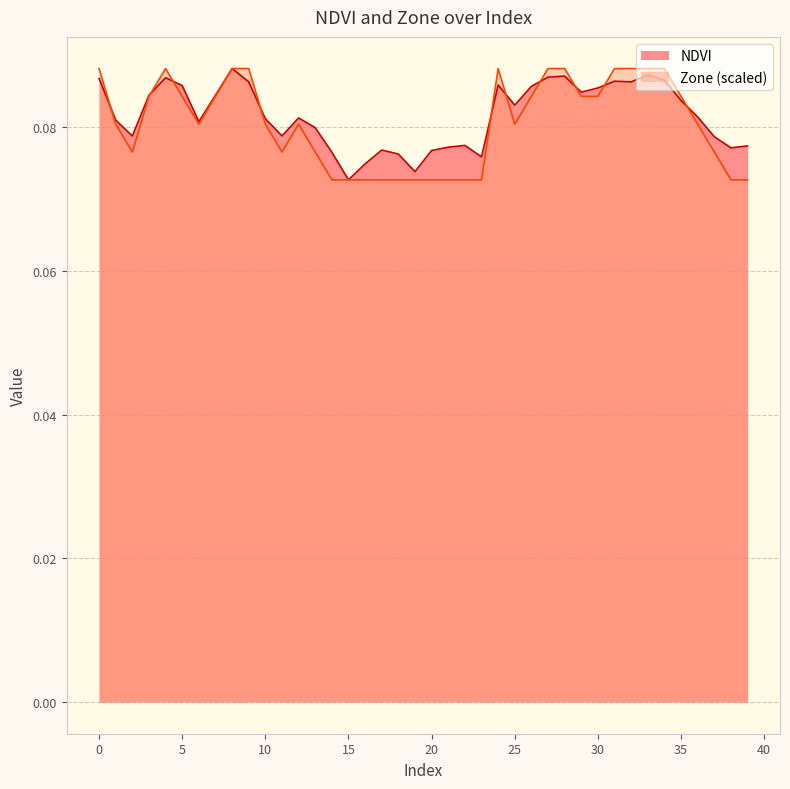

True or false: Zone and NDVI intersect in this chart.

True